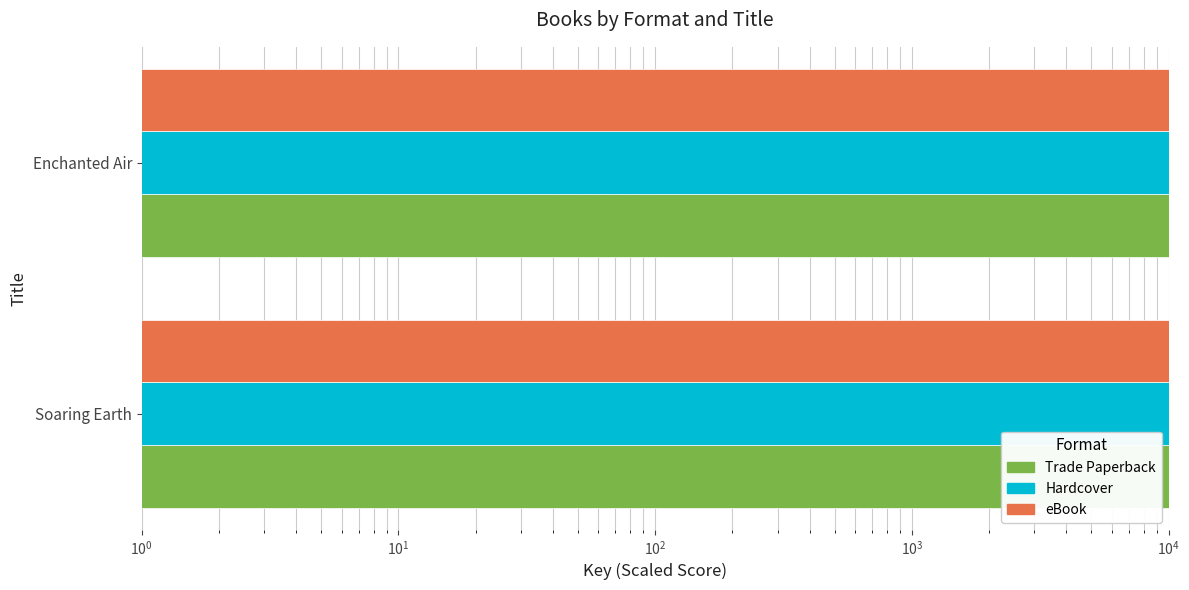

What is the difference between the maximum and minimum values in the Hardcover series?

33559.2